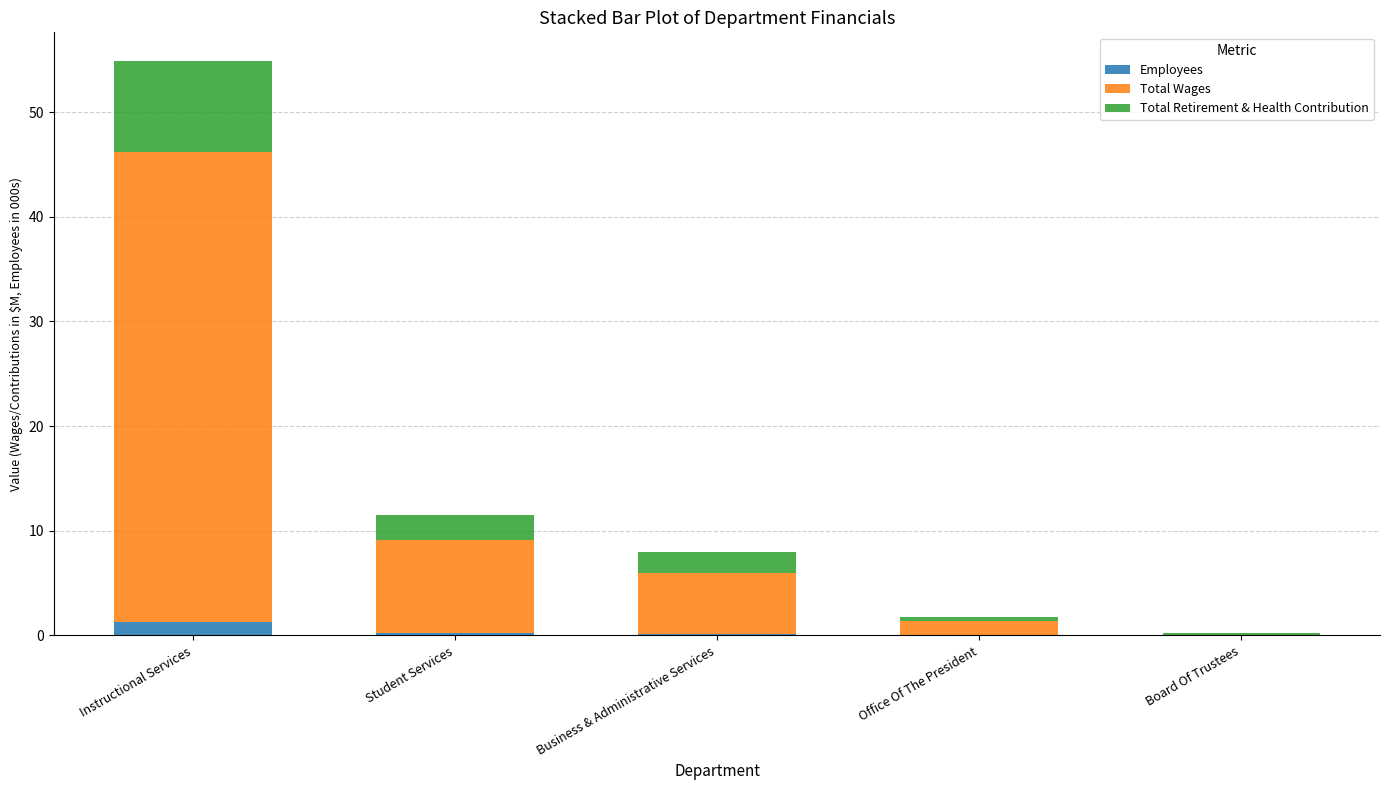

Which category has the highest value in the Employees series?

Instructional Services